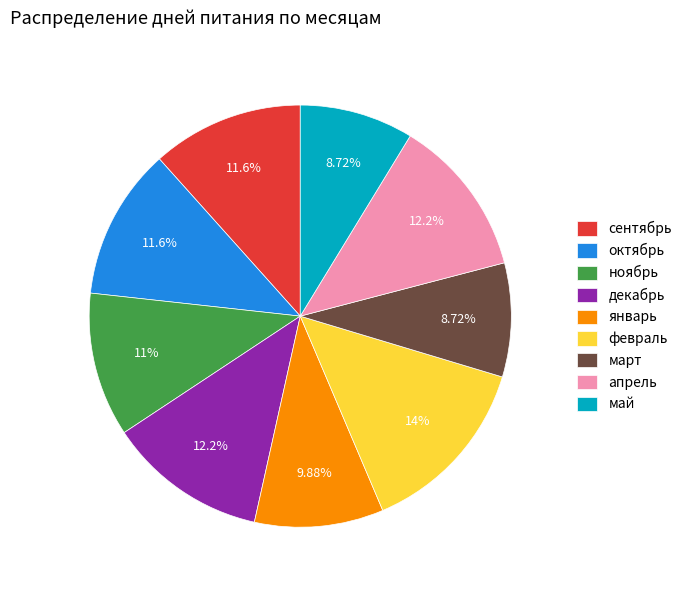

What is the largest slice in the pie chart?

февраль